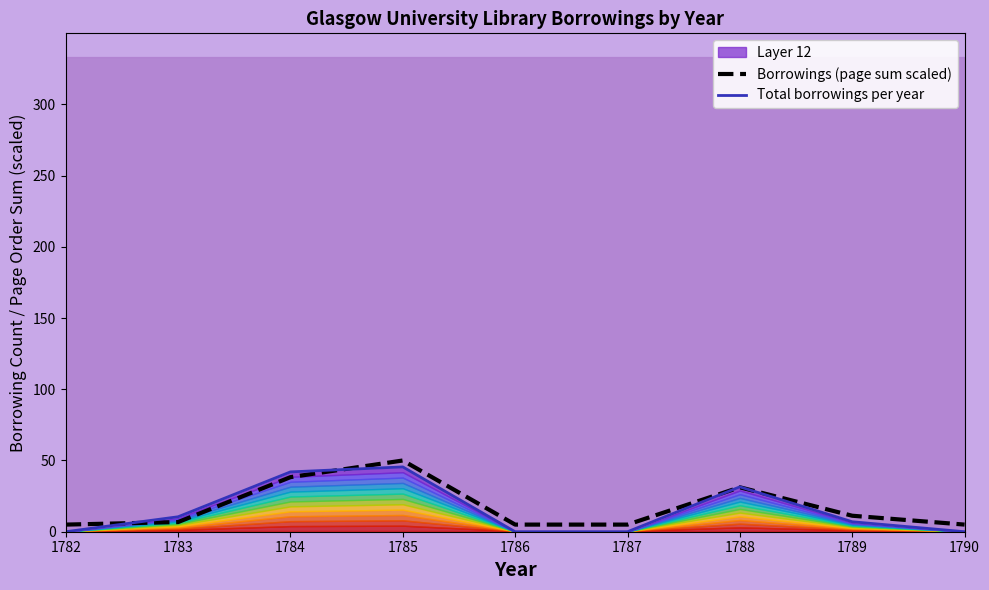

What is the difference between the second highest and second lowest values in the Borrowings (page sum scaled) series?

33.3